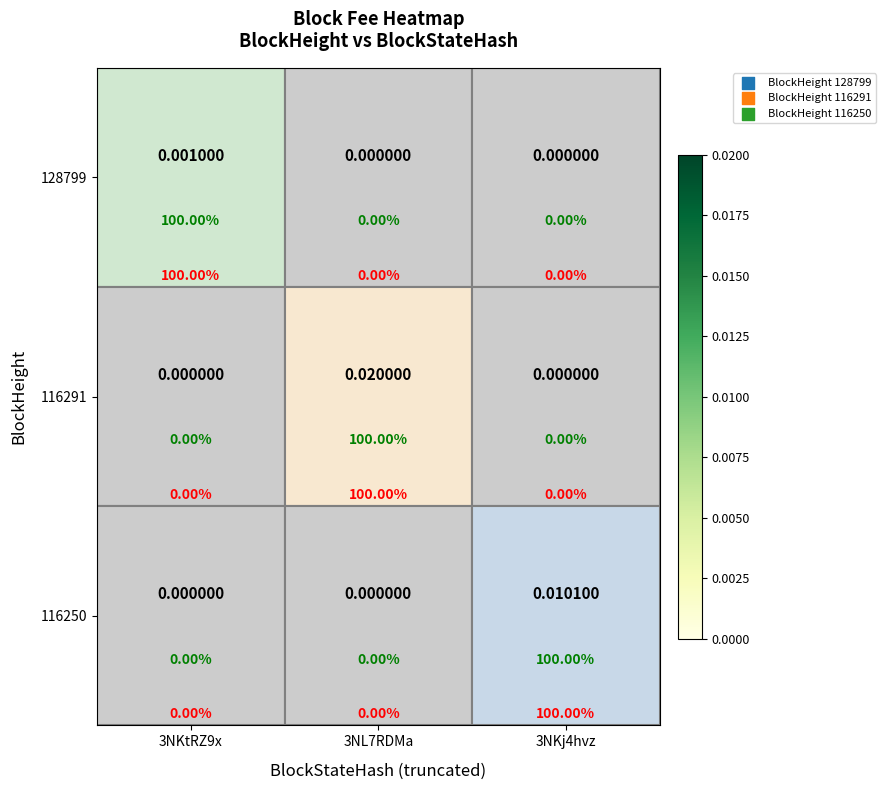

Which has a higher value, 3NL7RDMa or 3NKtRZ9x?

3NL7RDMa